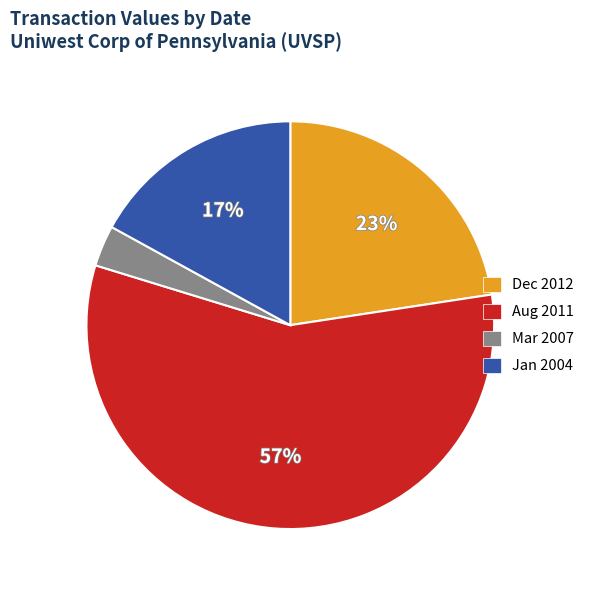

Which category has the biggest portion of the pie?

Aug 2011